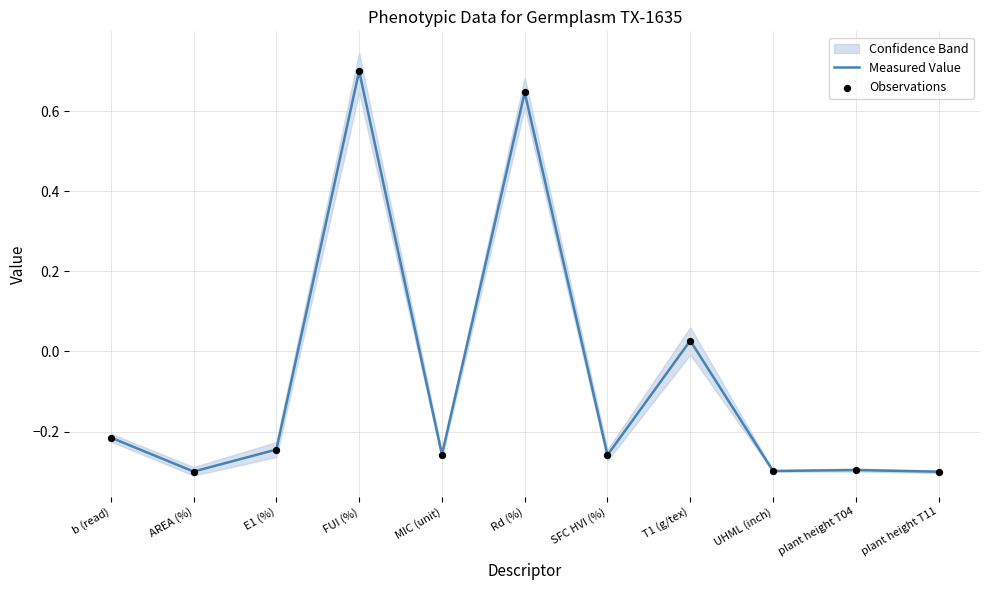

Which series has the largest Y range (max minus min)?

Measured Value